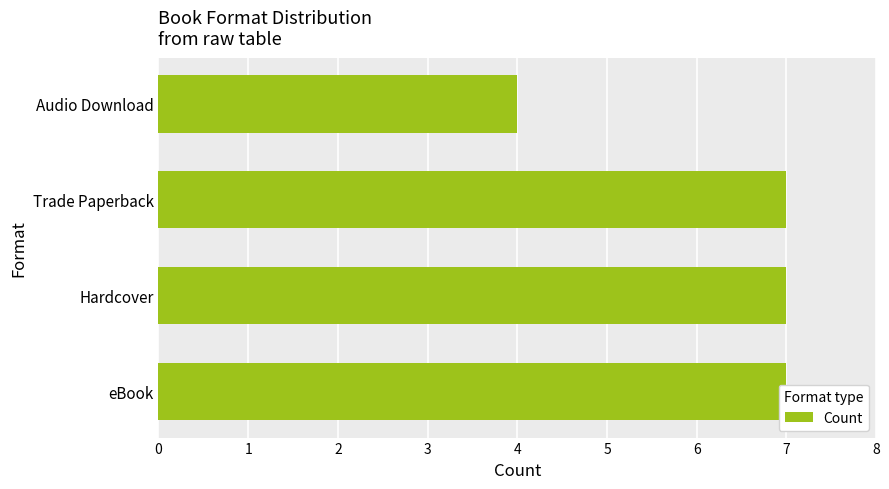

True or false: the data shows 3 at Trade Paperback.

False